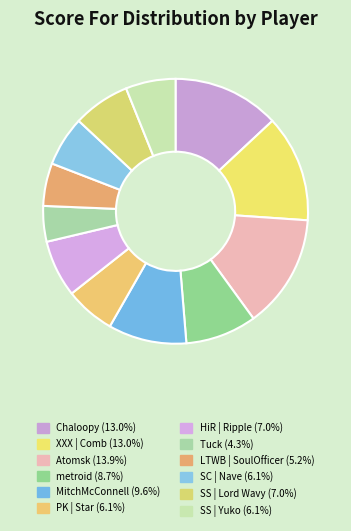

Rank the categories by value from highest to lowest.

Atomsk, Chaloopy, XXX | Comb, MitchMcConnell, metroid, HiR | Ripple, SS | Lord Wavy, PK | Star, SC | Nave, SS | Yuko, LTWB | SoulOfficer, Tuck